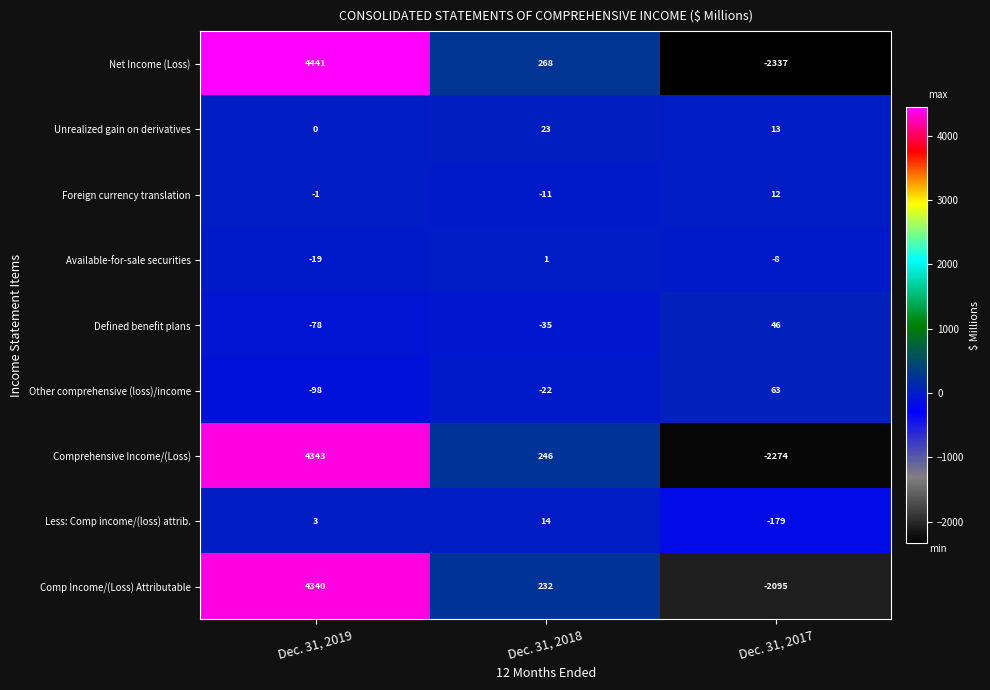

Reading left to right, what are all the values shown in this chart?

Net Income (Loss): 4441	268	-2337
Unrealized gain on derivatives: 0	23	13
Foreign currency translation: -1	-11	12
Available-for-sale securities: -19	1	-8
Defined benefit plans: -78	-35	46
Other comprehensive (loss)/income: -98	-22	63
Comprehensive Income/(Loss): 4343	246	-2274
Less: Comp income/(loss) attrib.: 3	14	-179
Comp Income/(Loss) Attributable: 4340	232	-2095